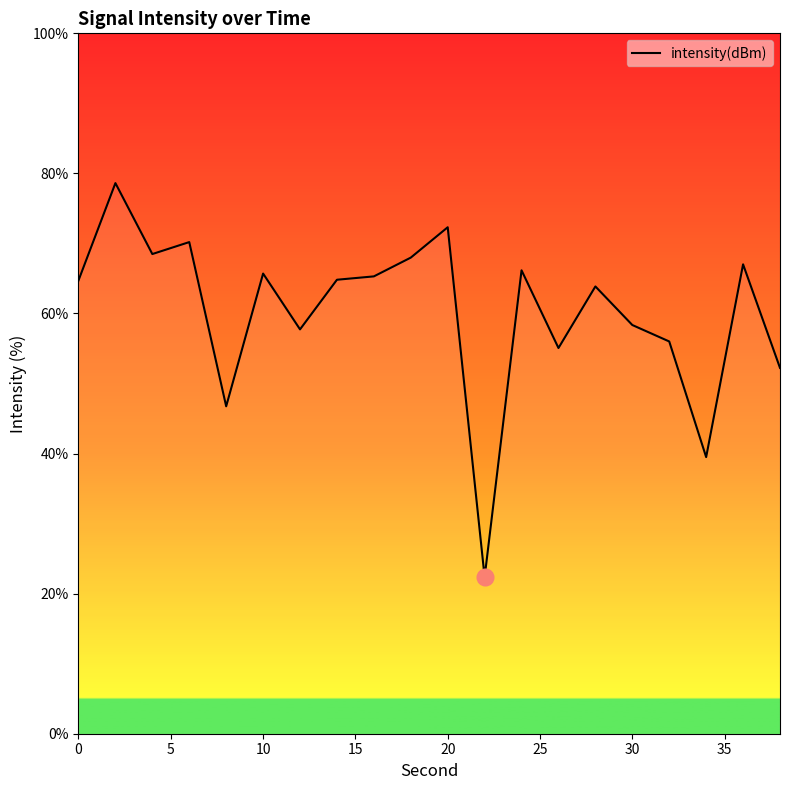

What is the smallest value displayed?

22.4